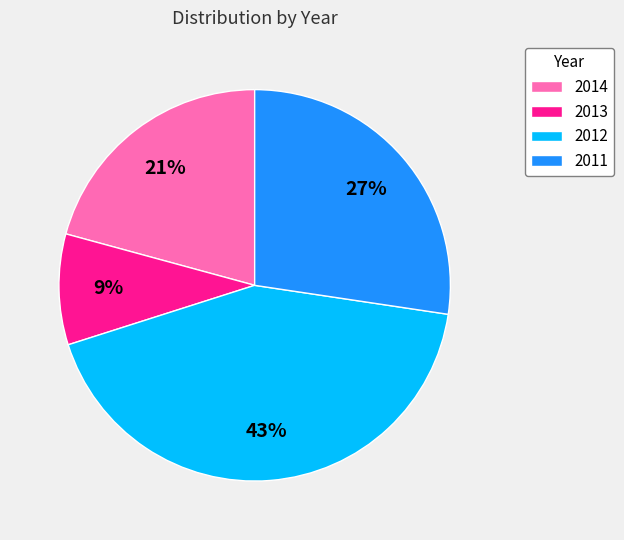

How many segments does this pie chart have?

4